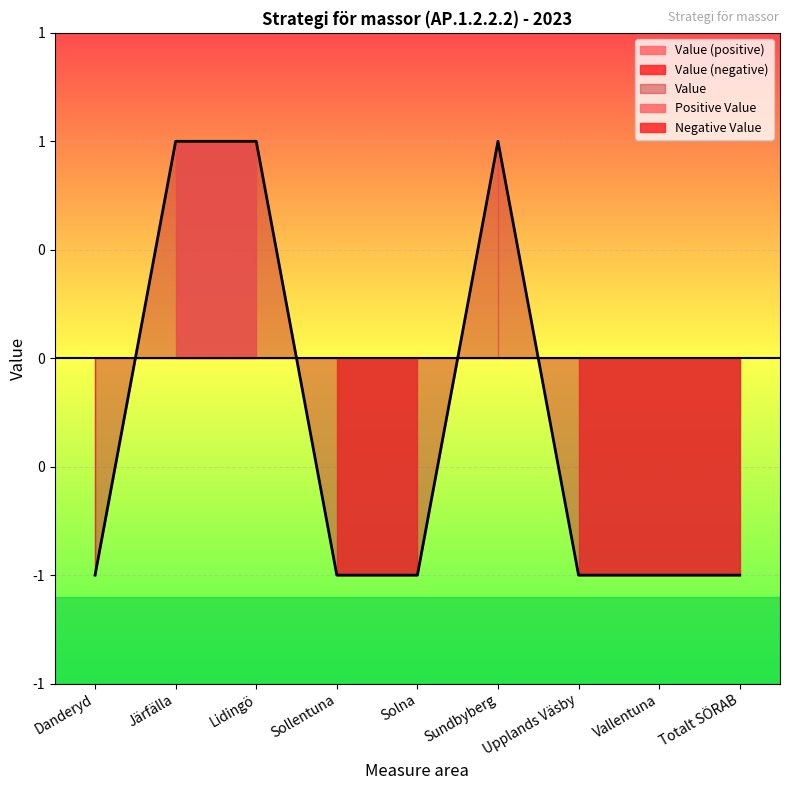

Which label corresponds to the smallest value in the chart?

Danderyd